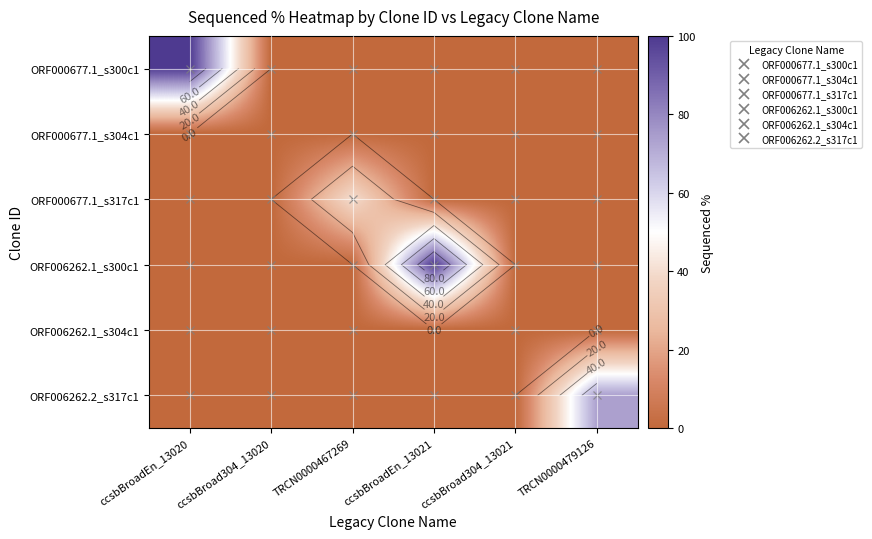

Count the number of categories in the chart.

6